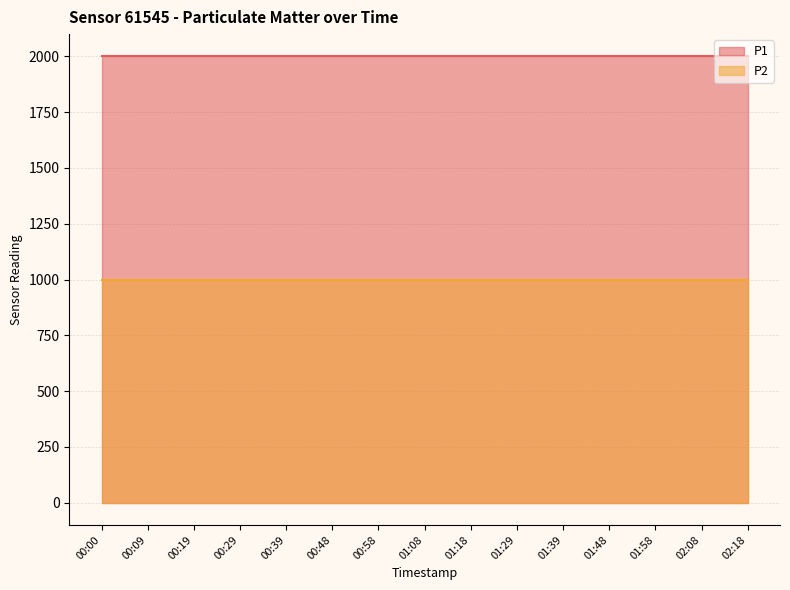

Which has a higher value, 00:39 or 02:08?

00:39